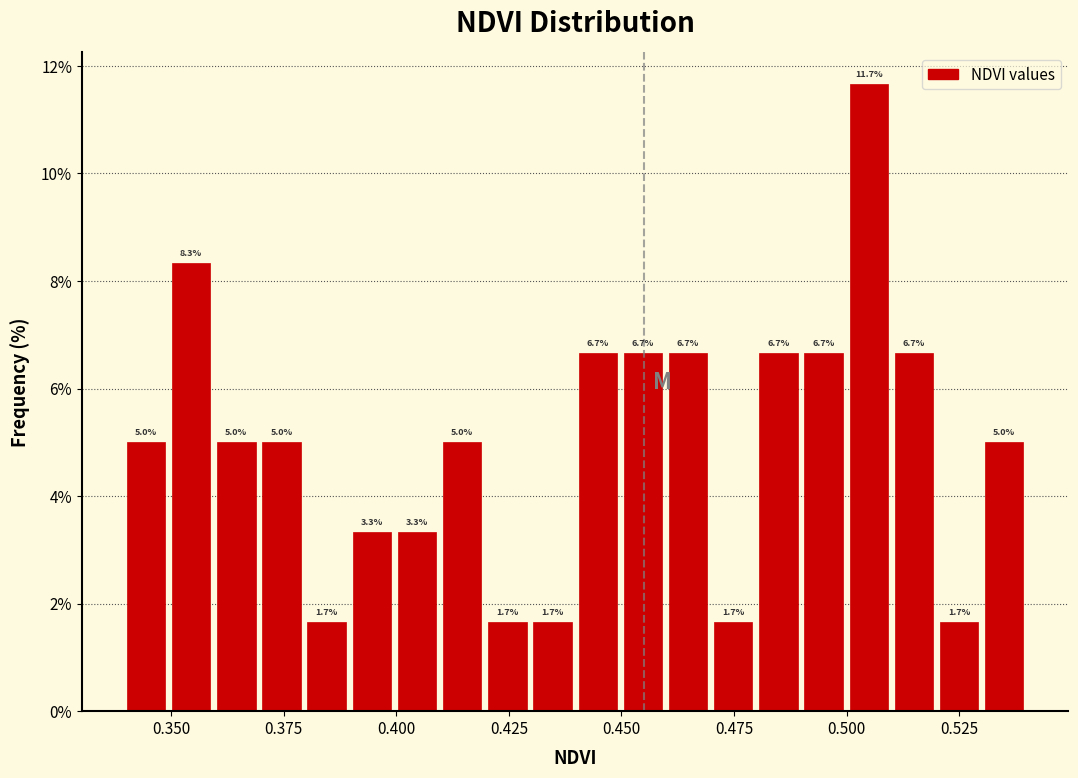

Read against the x-axis, roughly where is the centre of the tallest bar?

0.505